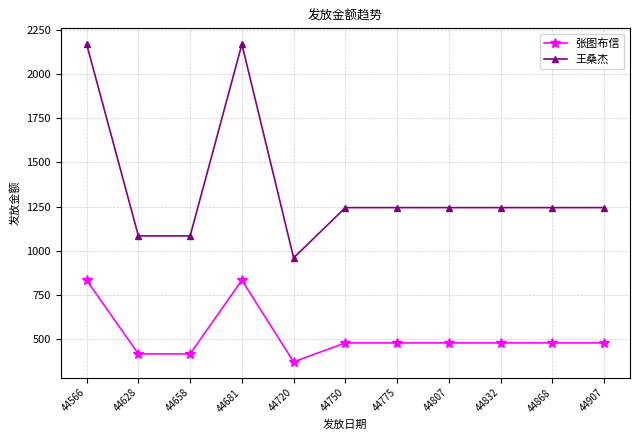

What is the smallest value displayed?

372